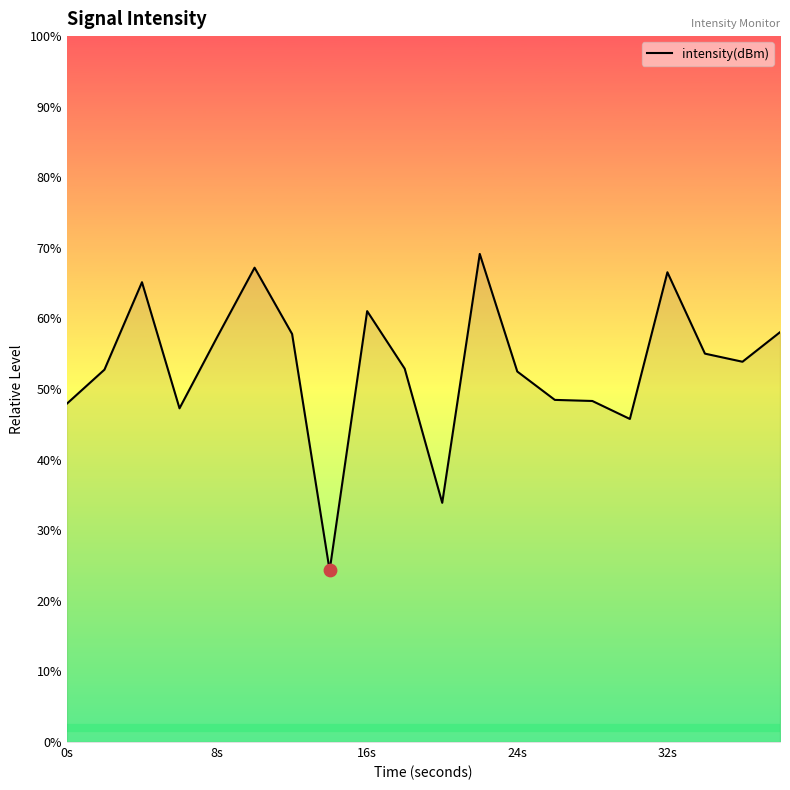

What is the smallest value displayed?

24.3